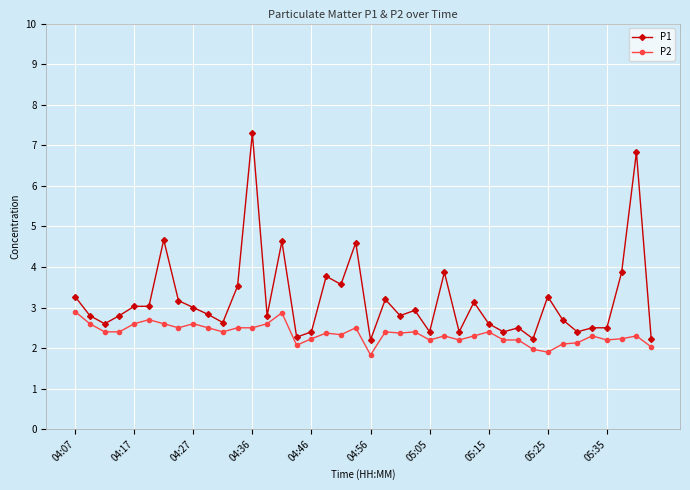

Which series has the widest spread of values?

P1